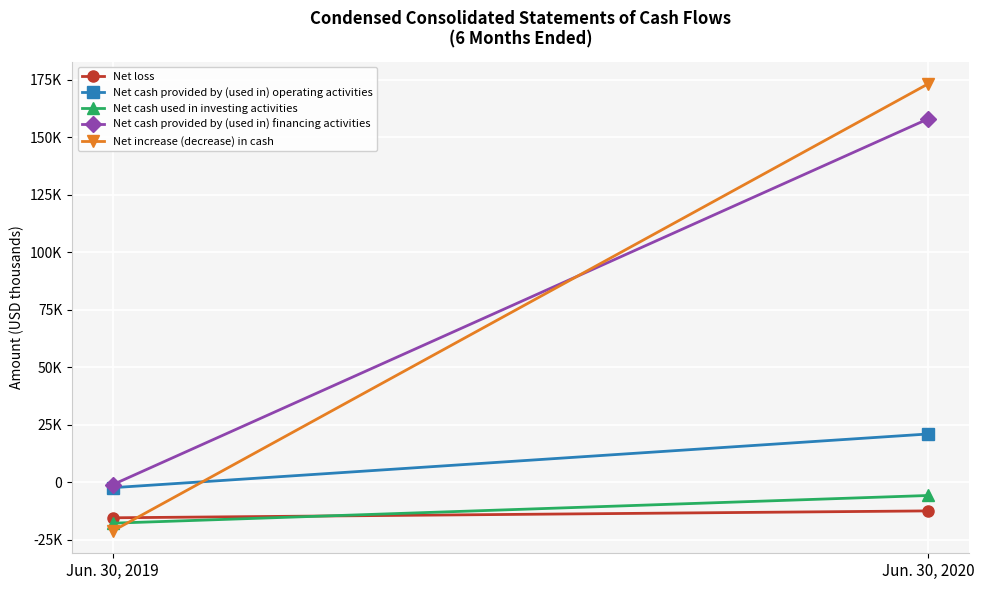

How many series are shown in this chart?

5